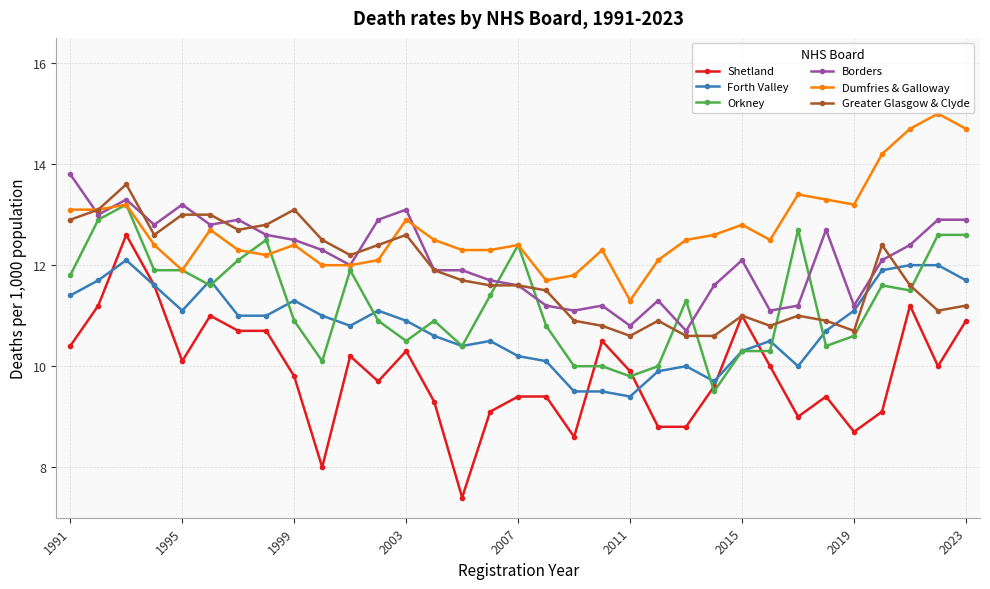

Which series has the widest spread of values?

Shetland